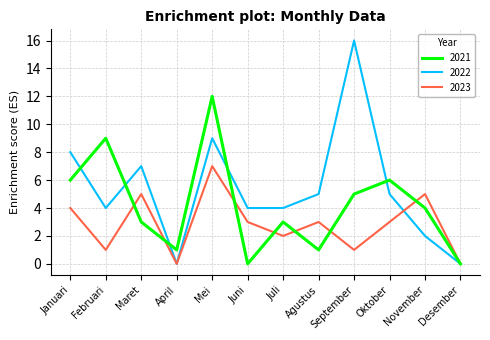

Which category has the highest value in the 2023 series?

Mei